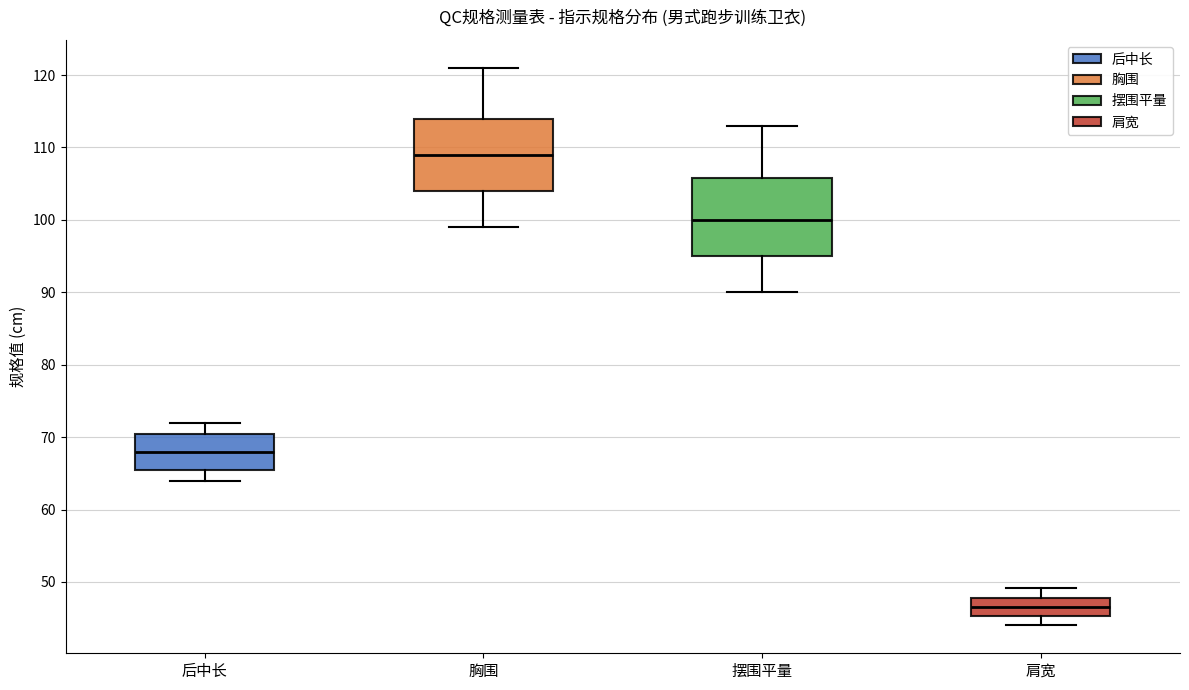

Where does the median line of the box for 后中长 sit on the y-axis? The values are not printed on the chart, so give them approximately, as read against the axis.

68